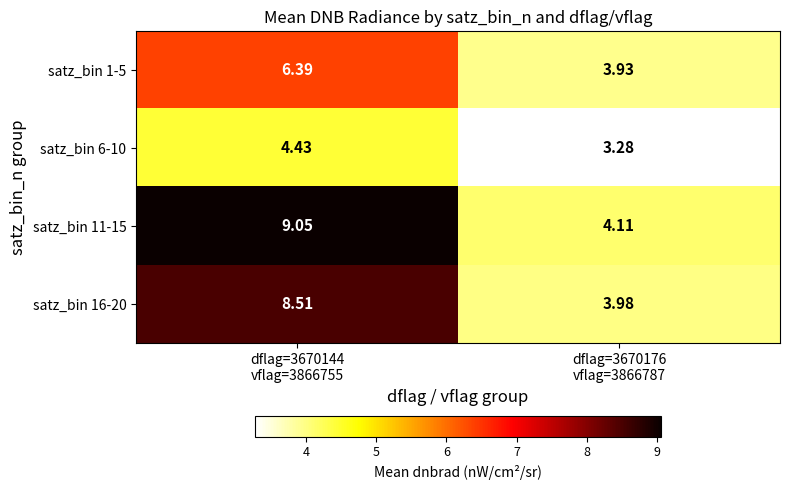

At which category is the sum across all series the highest?

dflag=3670144
vflag=3866755